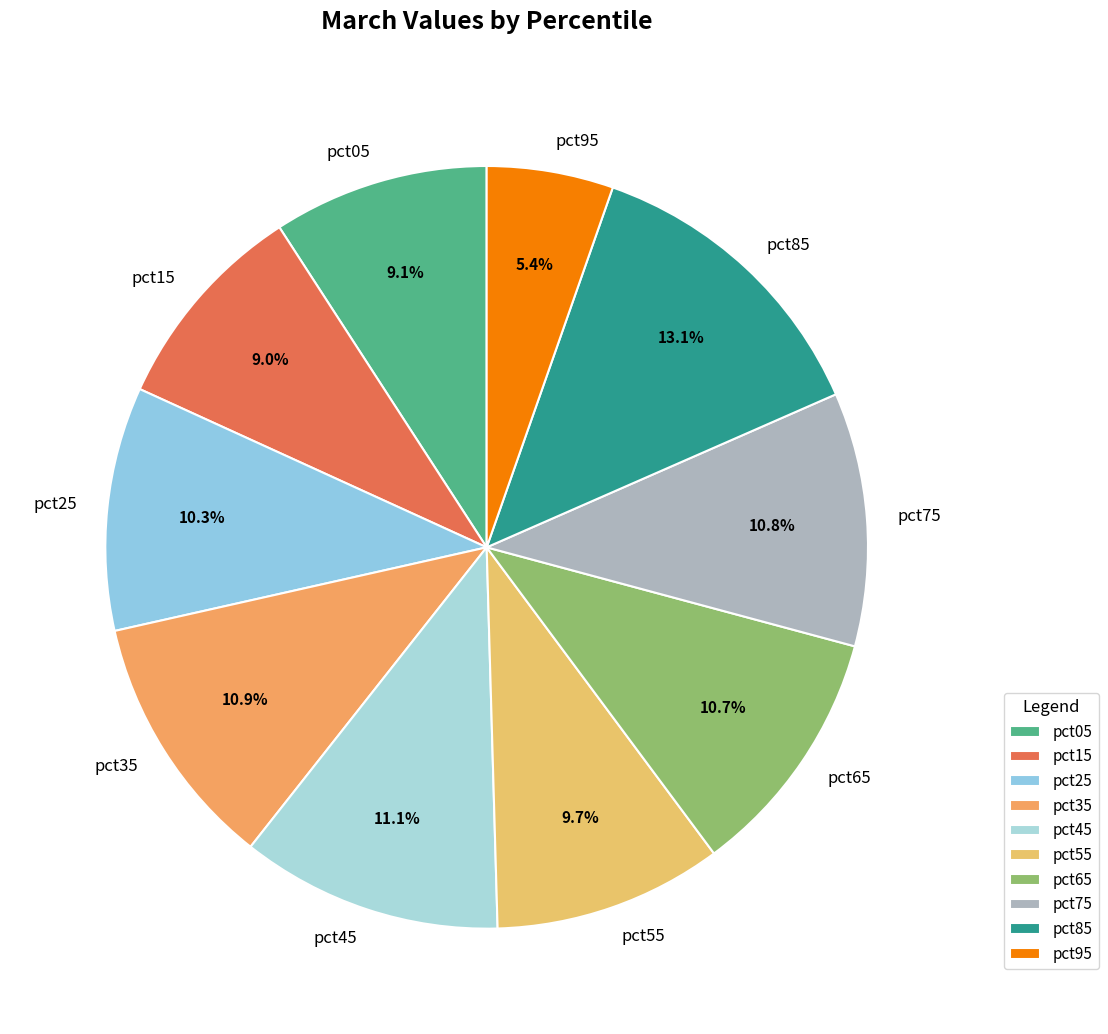

What is the smallest slice in the pie chart?

pct95